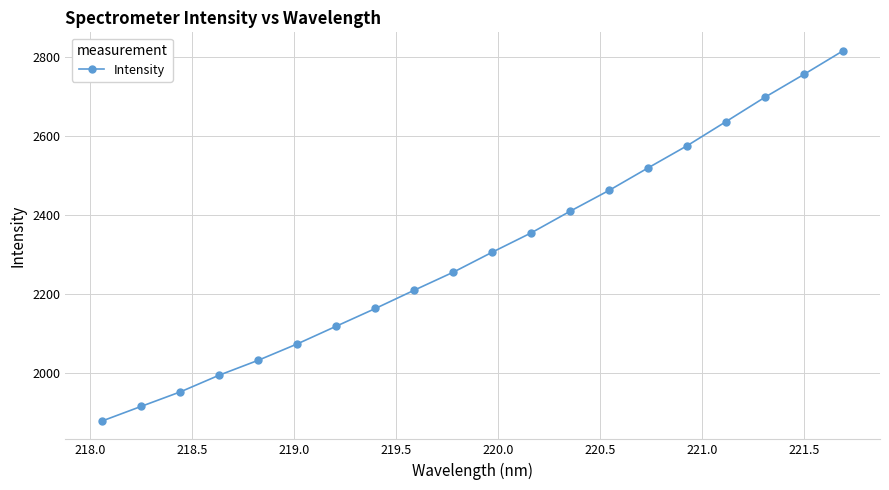

Reading right to left, what are all the values shown in this chart?

2816.6	2757.1	2699.3	2637.5	2576.3	2520.3	2463.4	2410.5	2355.7	2306.7	2256.0	2210.5	2164.0	2119.3	2074.4	2033.0	1995.3	1952.9	1916.2	1879.3